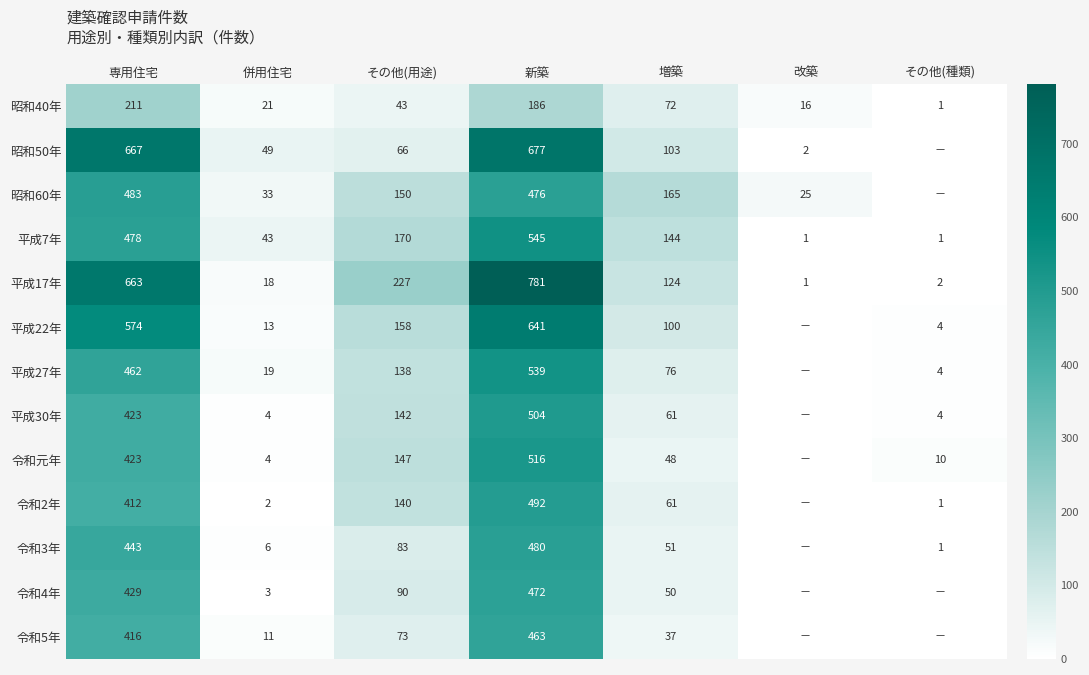

True or false: 昭和40年 has a value of 21 at 併用住宅.

True